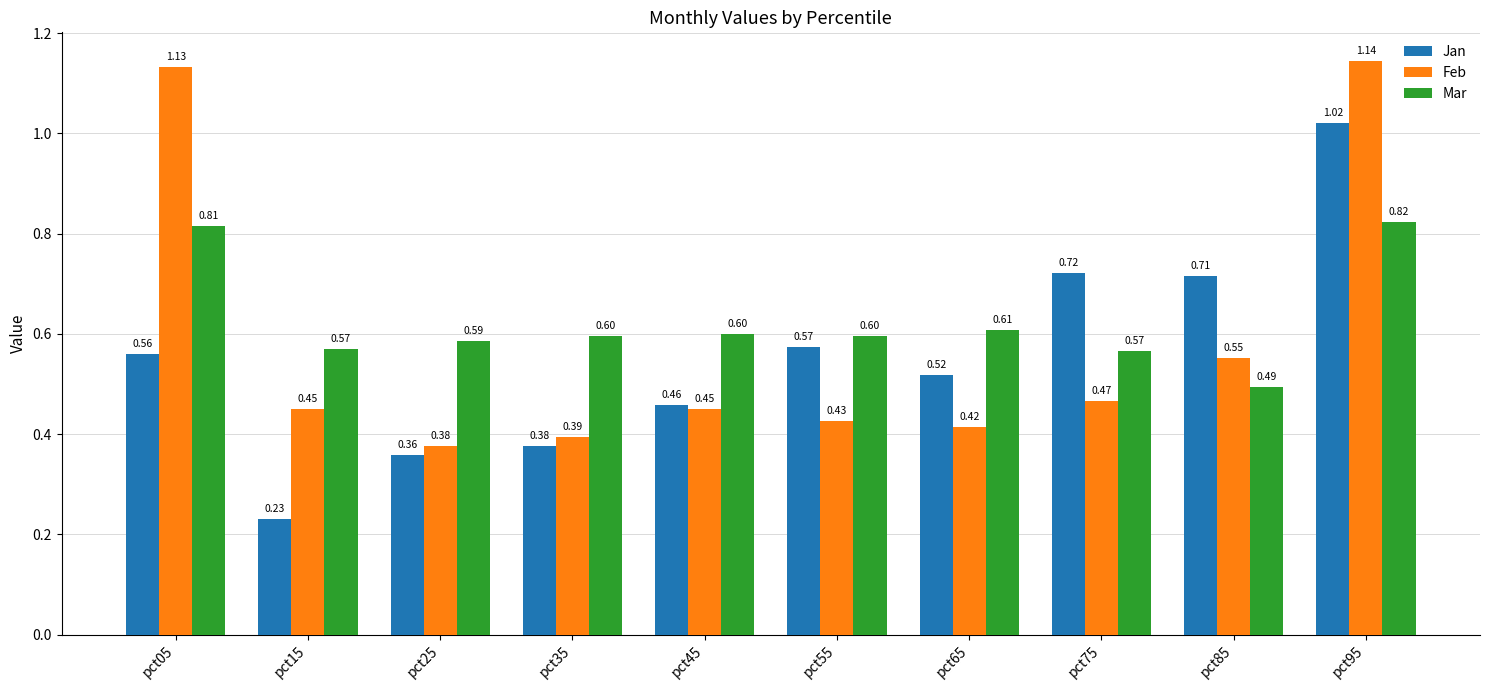

Which series has the widest spread of values?

Jan